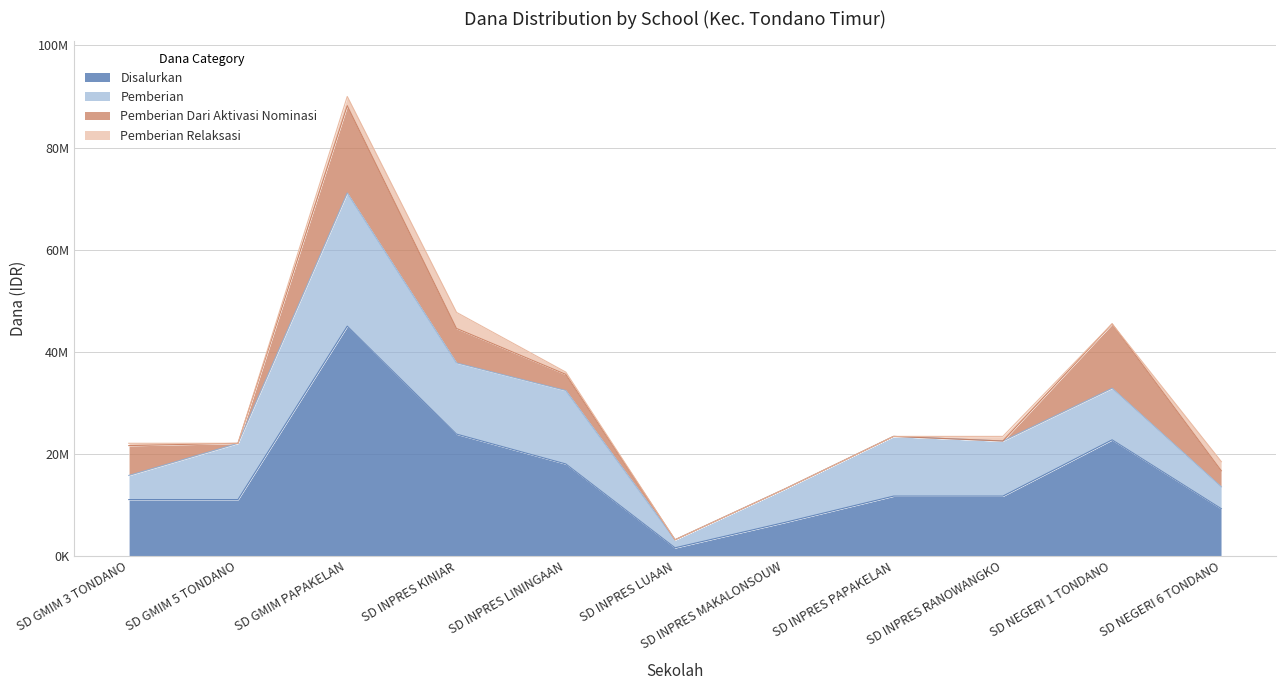

Reading left to right, transcribe all the data shown in this chart.

Disalurkan: 11025000	11025000	45000000	23850000	18000000	1575000	6525000	11700000	11700000	22725000	9225000
Pemberian: 4725000	11025000	26100000	13950000	14400000	1575000	6525000	11700000	10800000	10125000	4275000
Pemberian Dari Aktivasi Nominasi: 5850000	0	17100000	6750000	3150000	0	0	0	0	12600000	3150000
Pemberian Relaksasi: 450000	0	1800000	3150000	450000	0	0	0	900000	0	1800000